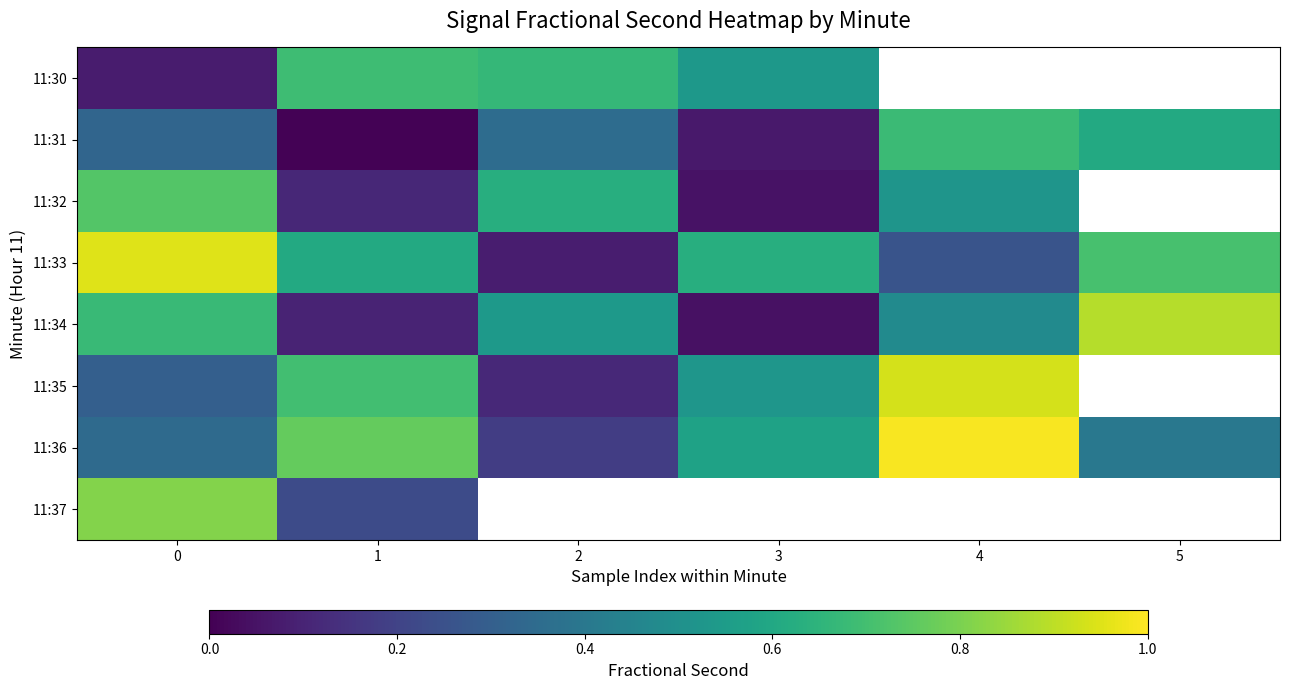

How many data points in 11:35 are above 0?

5